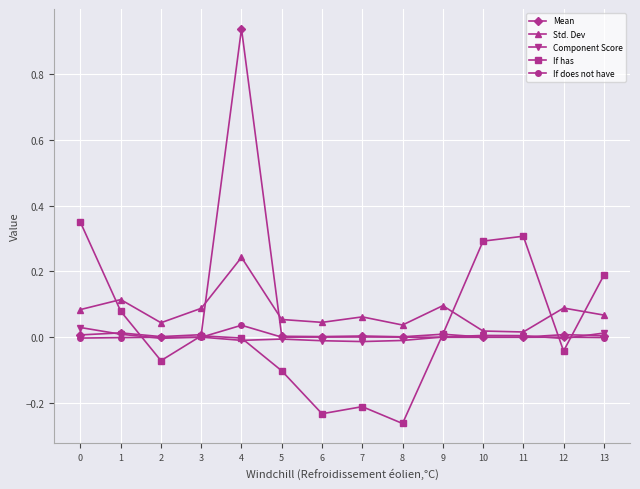

At which category does the chart reach its minimum across all series?

8